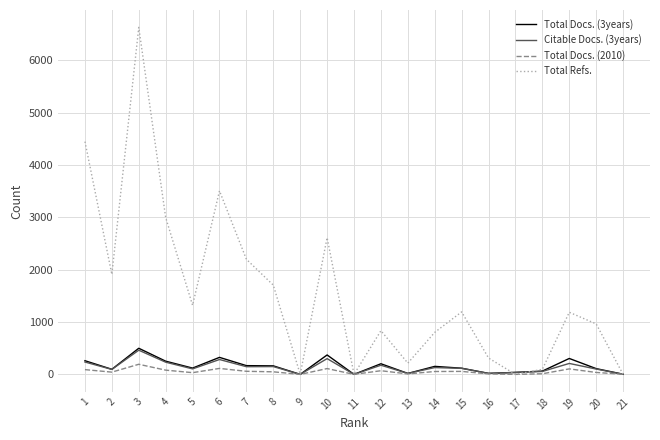

What is the maximum value shown in the chart?

6630